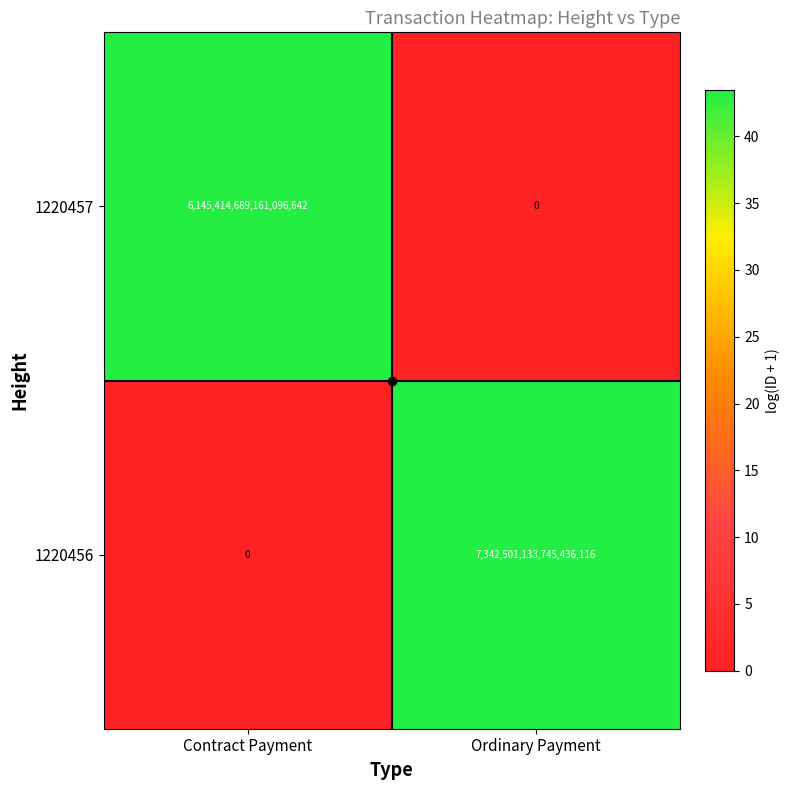

Which series changed the most between Contract Payment and Ordinary Payment?

1220456